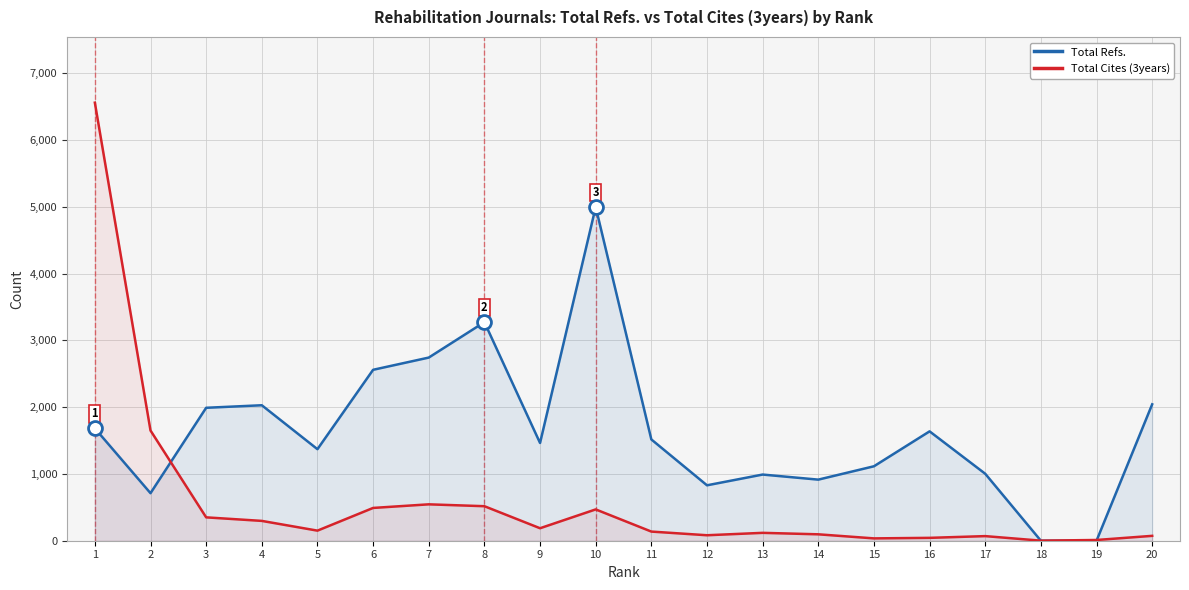

How many categories are shown in the chart?

20